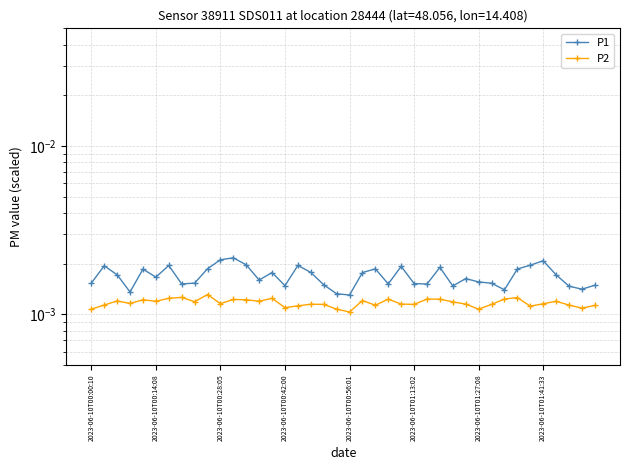

What are all the series names shown in the legend?

P1, P2